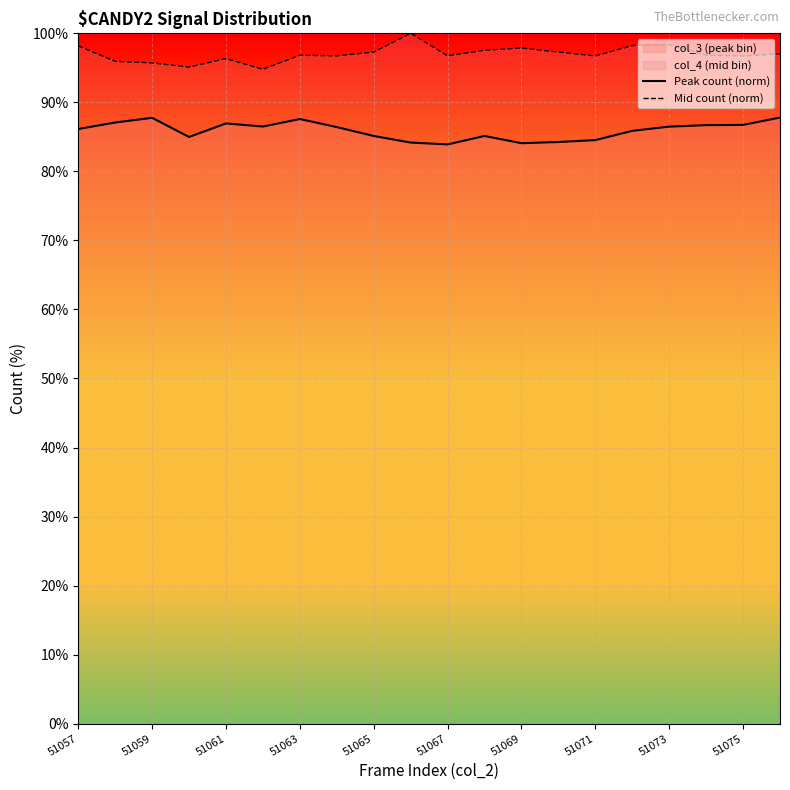

At 51057, list the series in order from largest to smallest.

Mid count (norm), Peak count (norm)